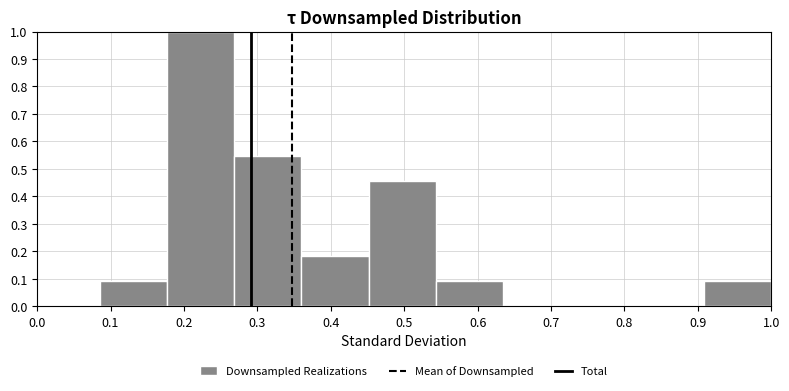

Reading left to right, list every bar in this chart as the range it spans on the x-axis followed by its height. Neither the bar edges nor the heights are printed on the chart, so give them approximately, as read against the axes.

0.09 to 0.18: 0.09
0.18 to 0.27: 1.00
0.27 to 0.36: 0.55
0.36 to 0.45: 0.18
0.45 to 0.54: 0.45
0.54 to 0.63: 0.09
0.63 to 0.73: 0
0.73 to 0.82: 0
0.82 to 0.91: 0
0.91 to 1.00: 0.09